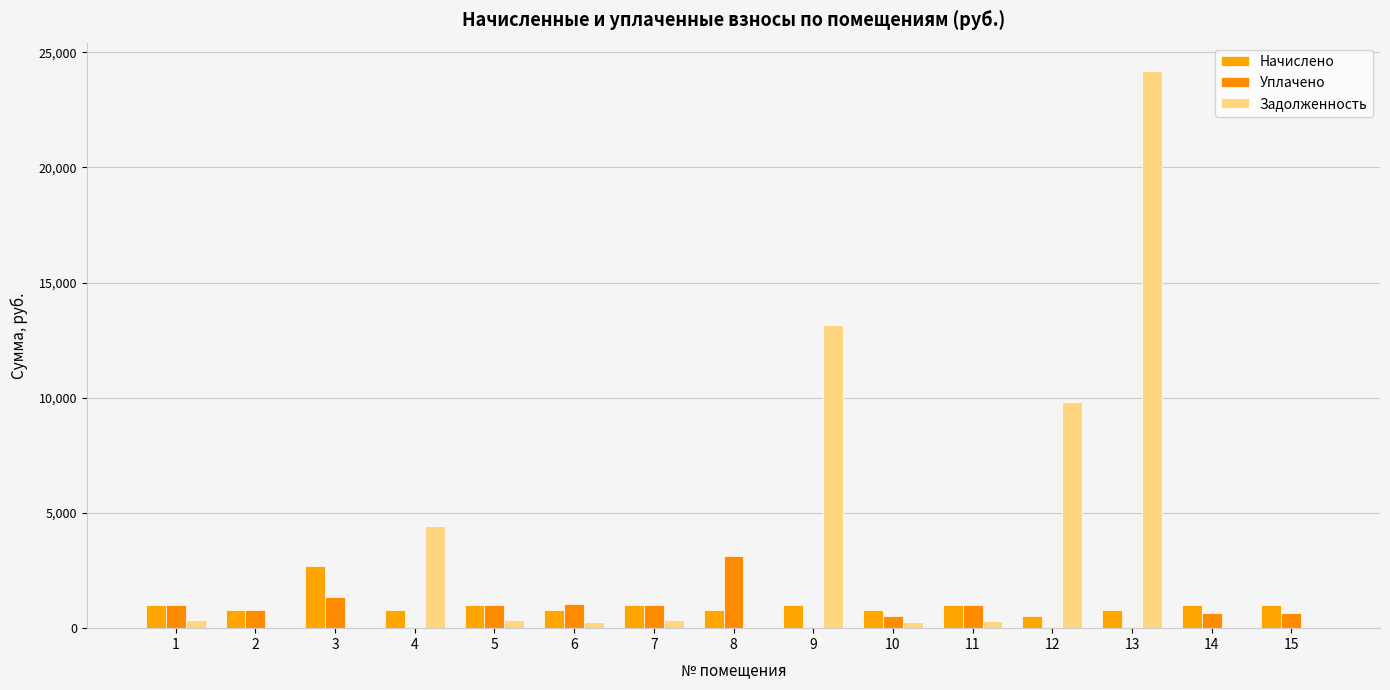

True or false: Задолженность has a value of 0.0 at 3.

True